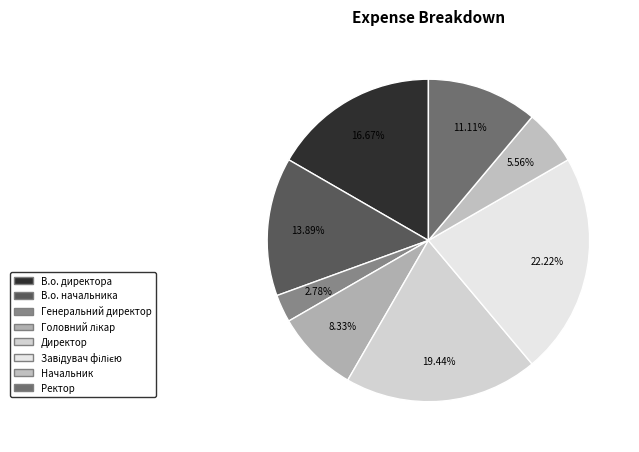

Is there any slice that represents more than half of the pie?

No